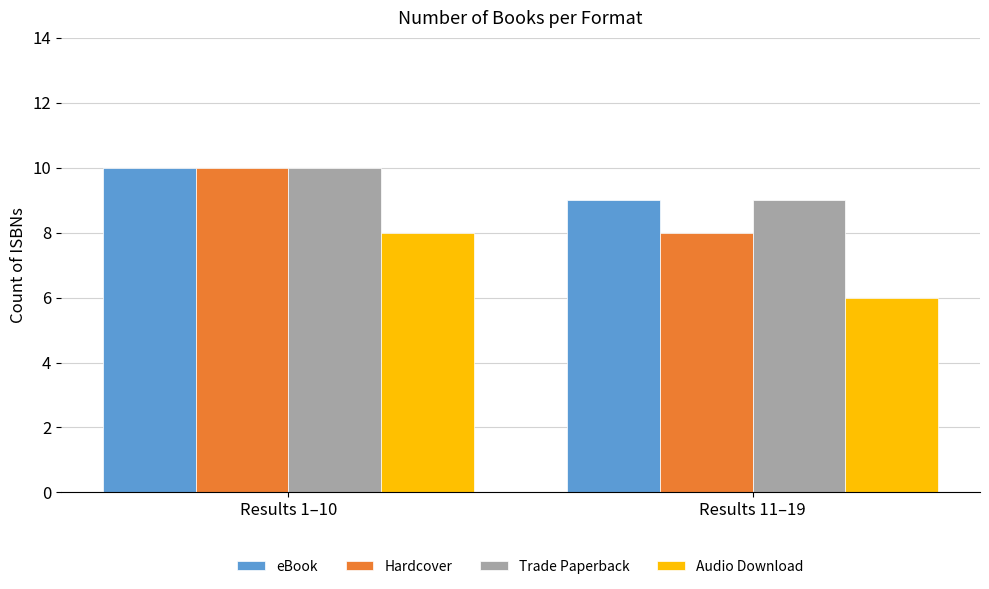

How many values in the eBook series are below 10?

1